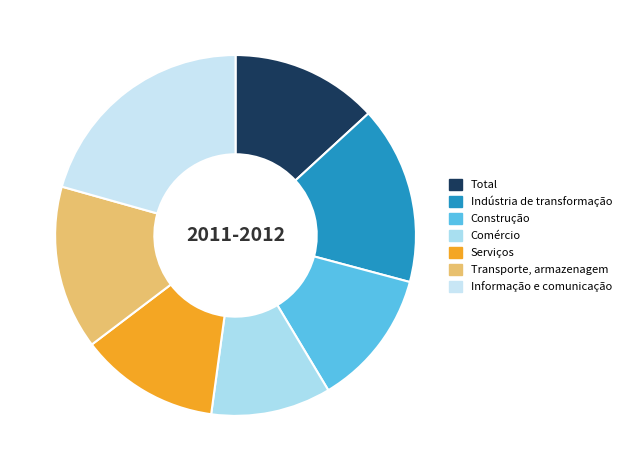

Combined, do Total and Transporte, armazenagem account for over 50%?

No